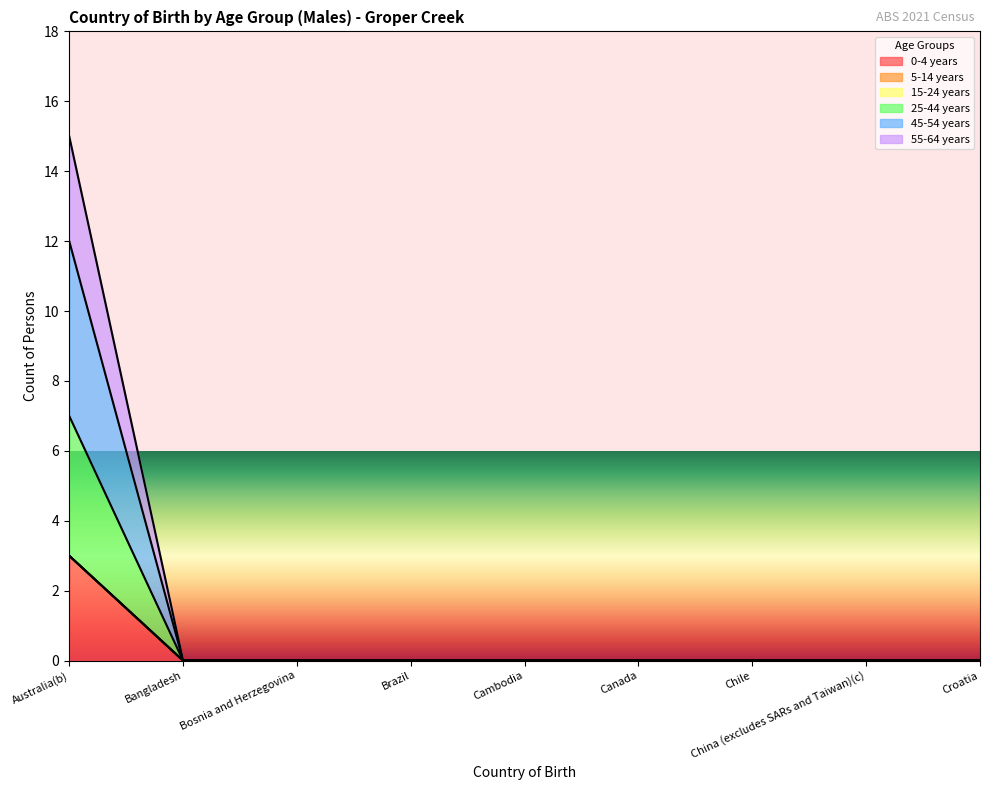

Which category has the lowest value in the 25-44 years series?

Bangladesh